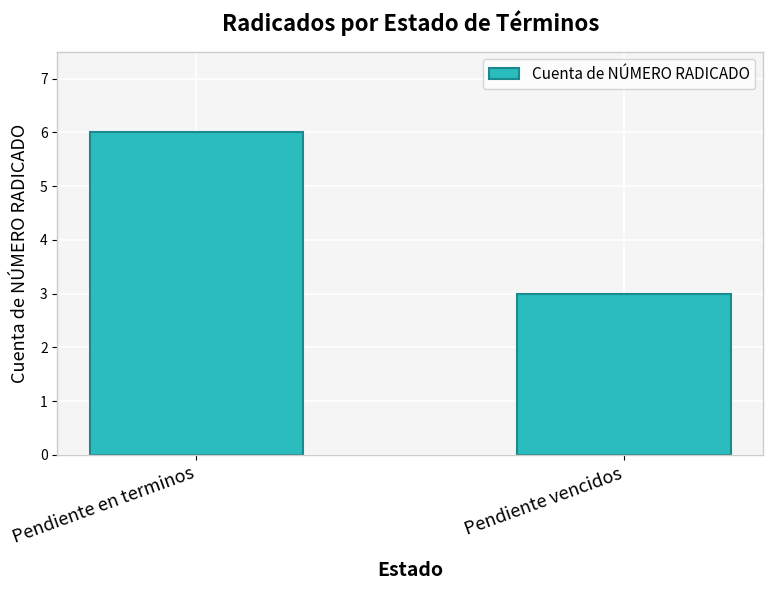

What is the change in value from Pendiente en terminos to Pendiente vencidos?

-3